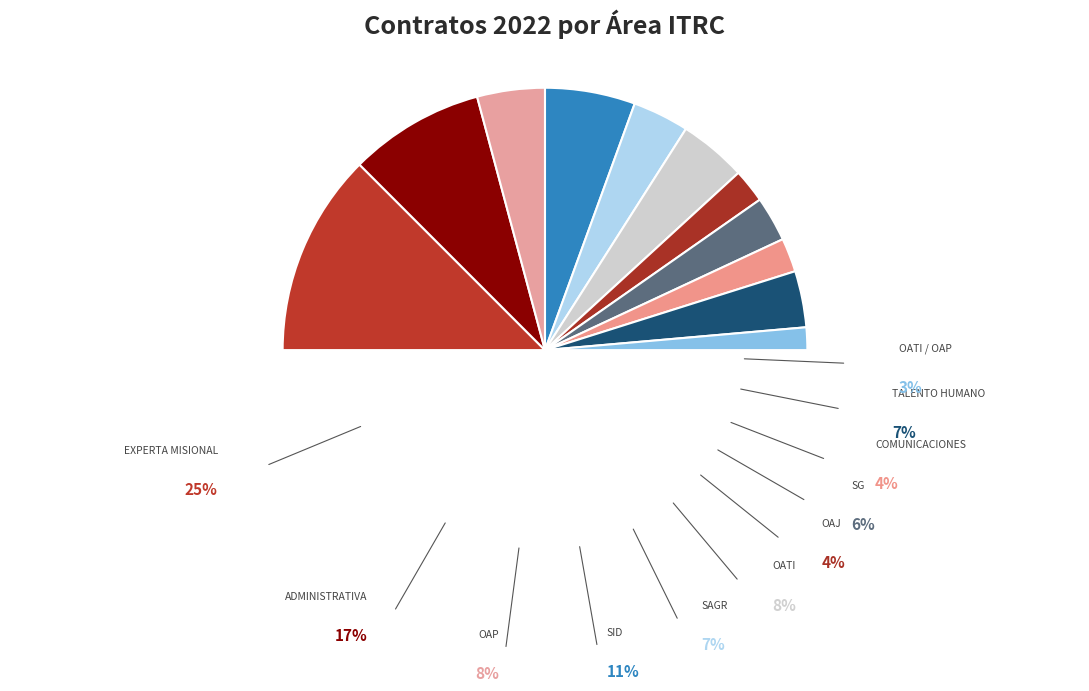

What percentage is NOT represented by EXPERTA MISIONAL?

75.0%